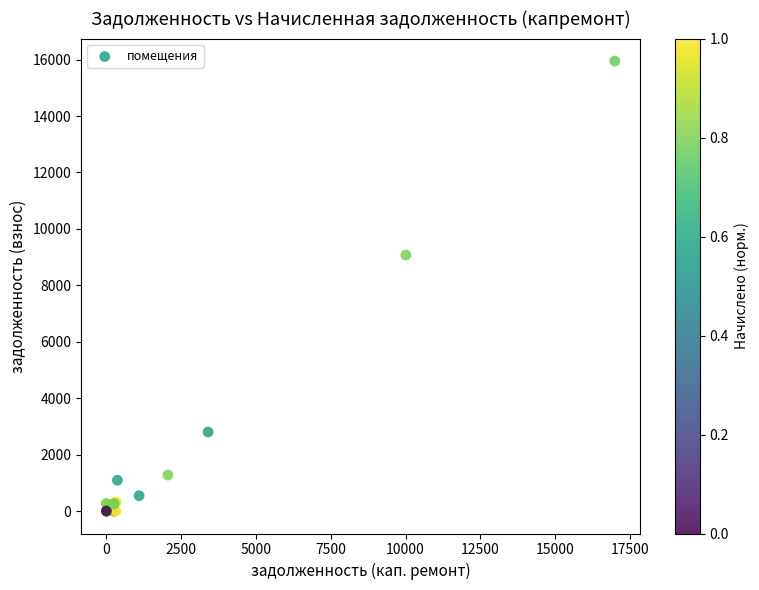

What Y value in the scatter plot is closest to 7974?

9071.5